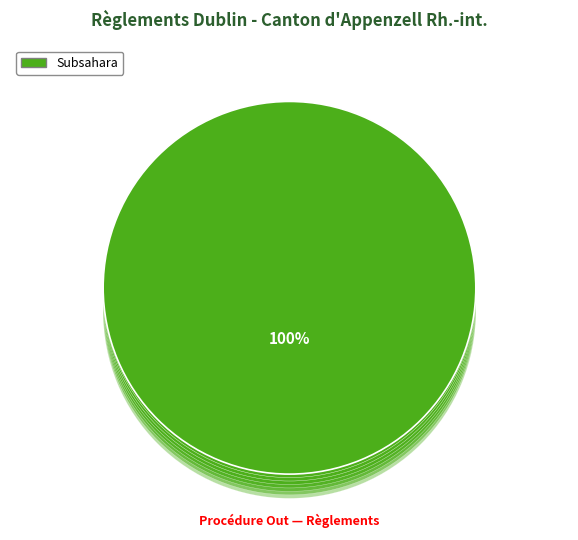

What percentage is NOT represented by Amérique?

100.0%